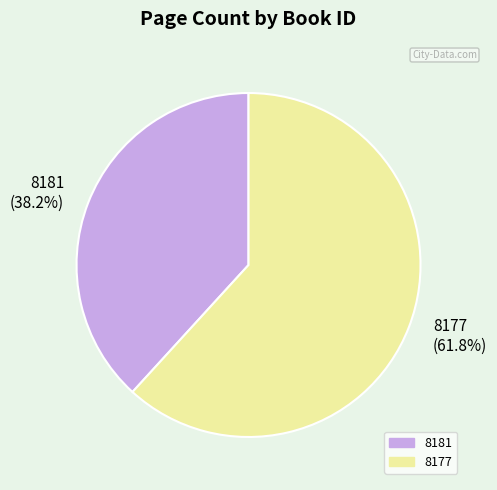

To the nearest percent, what is the combined percentage of 8181 and 8177?

100%